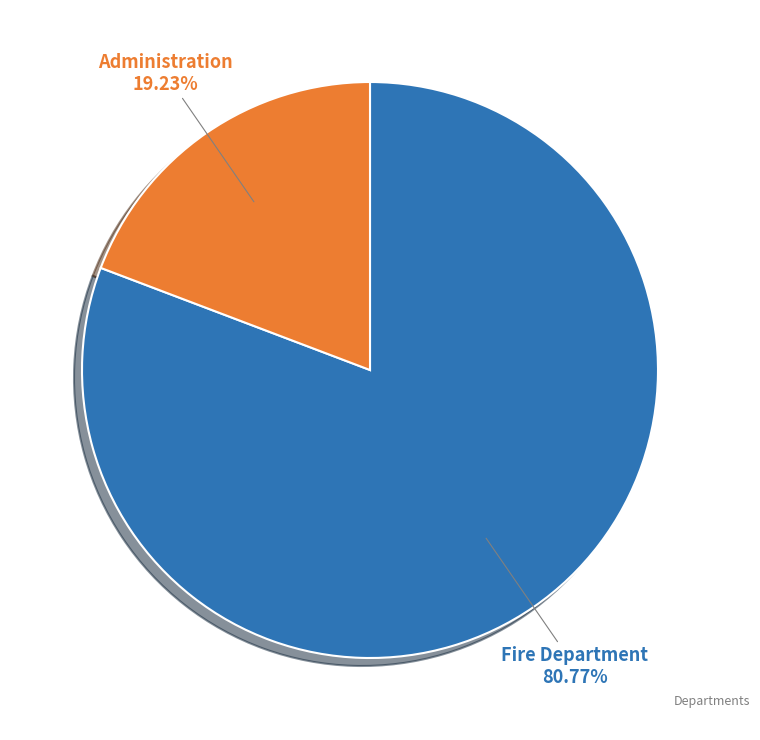

Does any single category account for the majority?

Yes